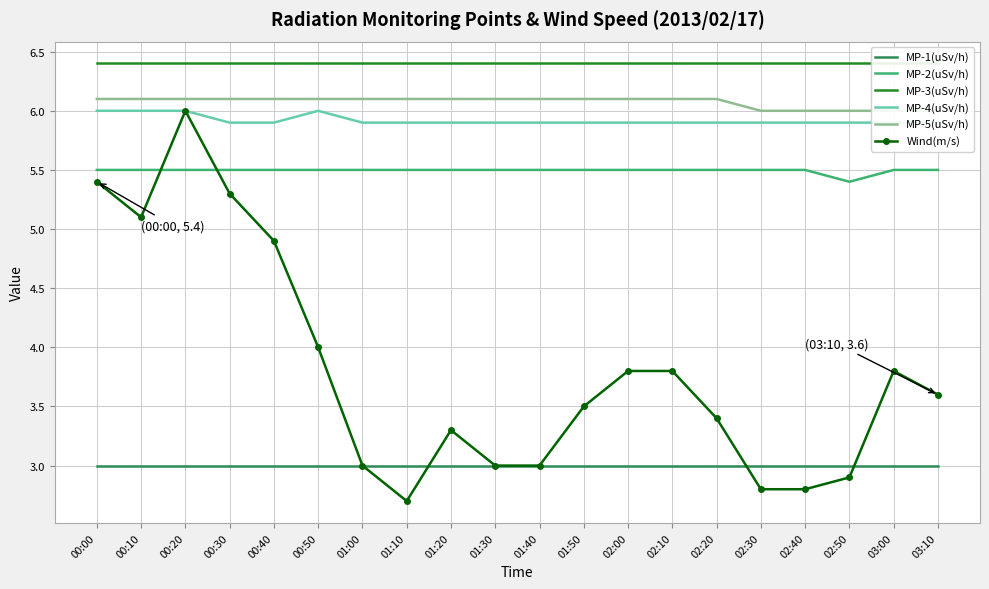

Which series has the largest total across all categories?

MP-3(uSv/h)